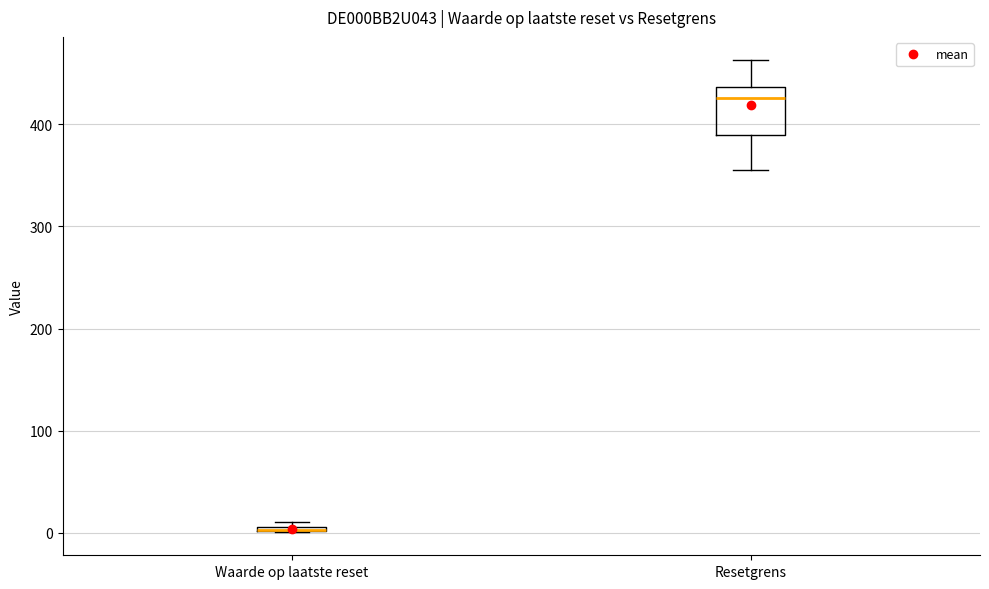

Which box is the tallest, from its lower edge to its upper edge?

Resetgrens